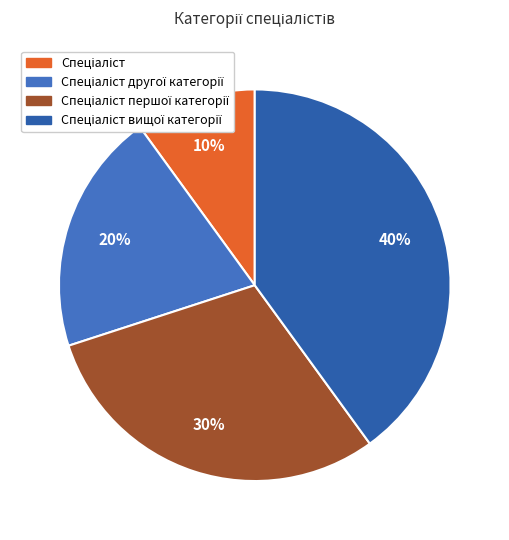

To the nearest percent, what is the average slice percentage?

25%